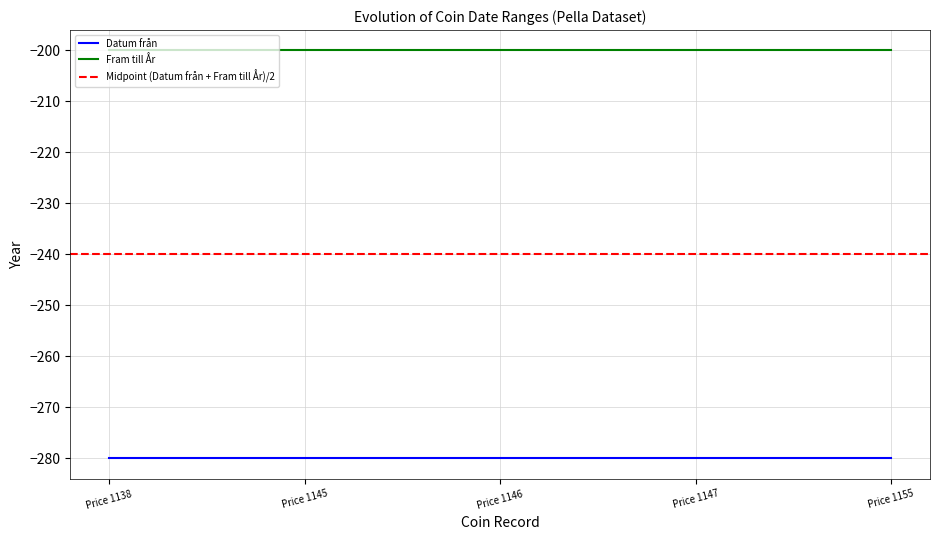

Is the value of Datum från at Price 1155 greater than the value of Fram till År at Price 1145?

No